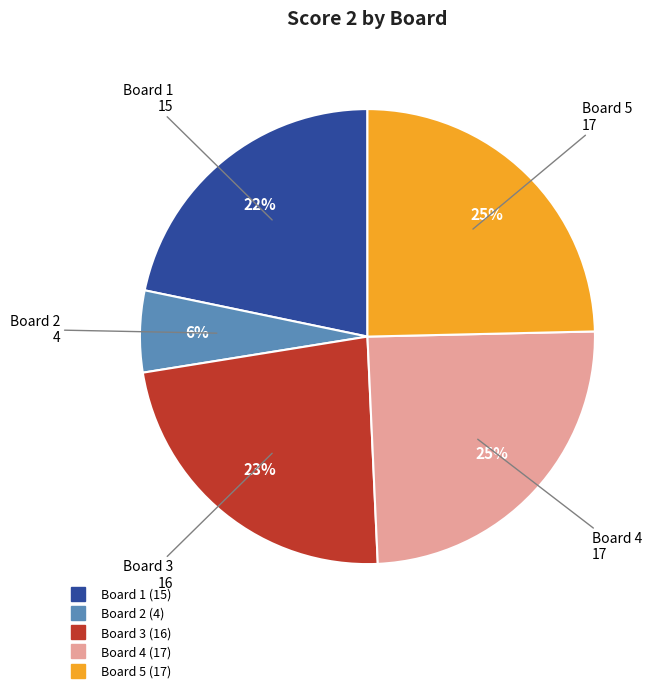

To the nearest percent, what is the average slice percentage?

20%